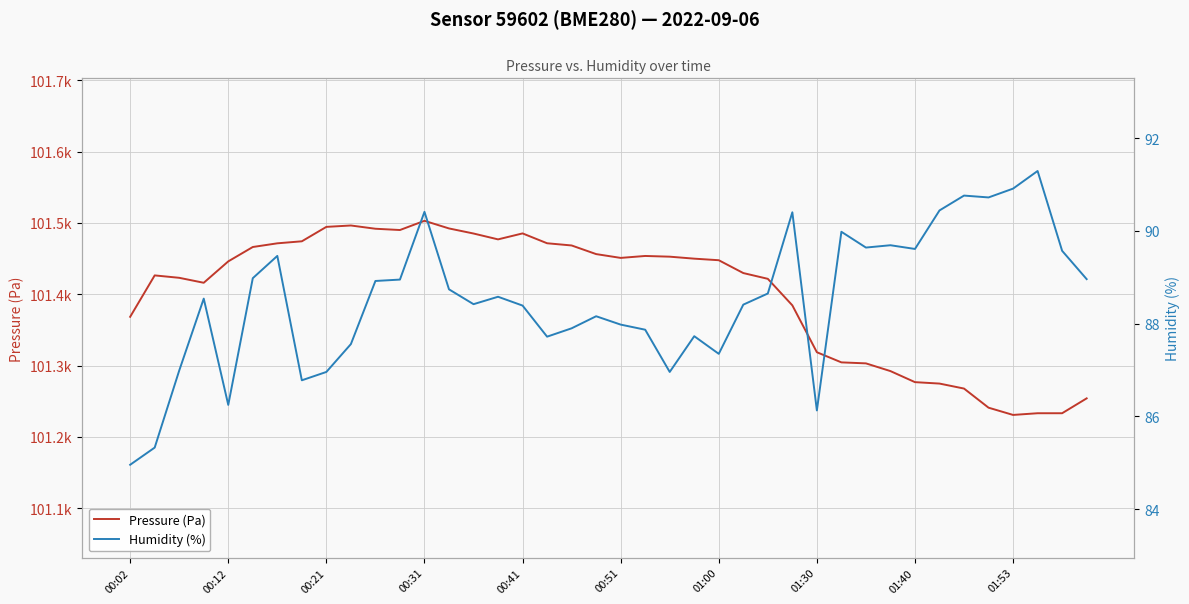

What is the highest value of the Humidity (%) series?

91.3